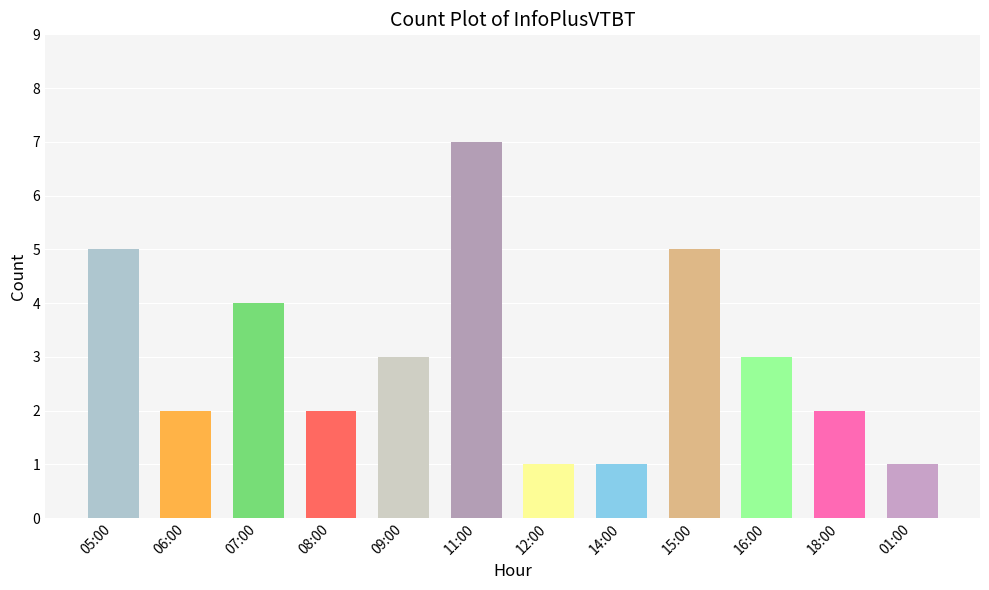

What is the change in value from 11:00 to 01:00?

-6